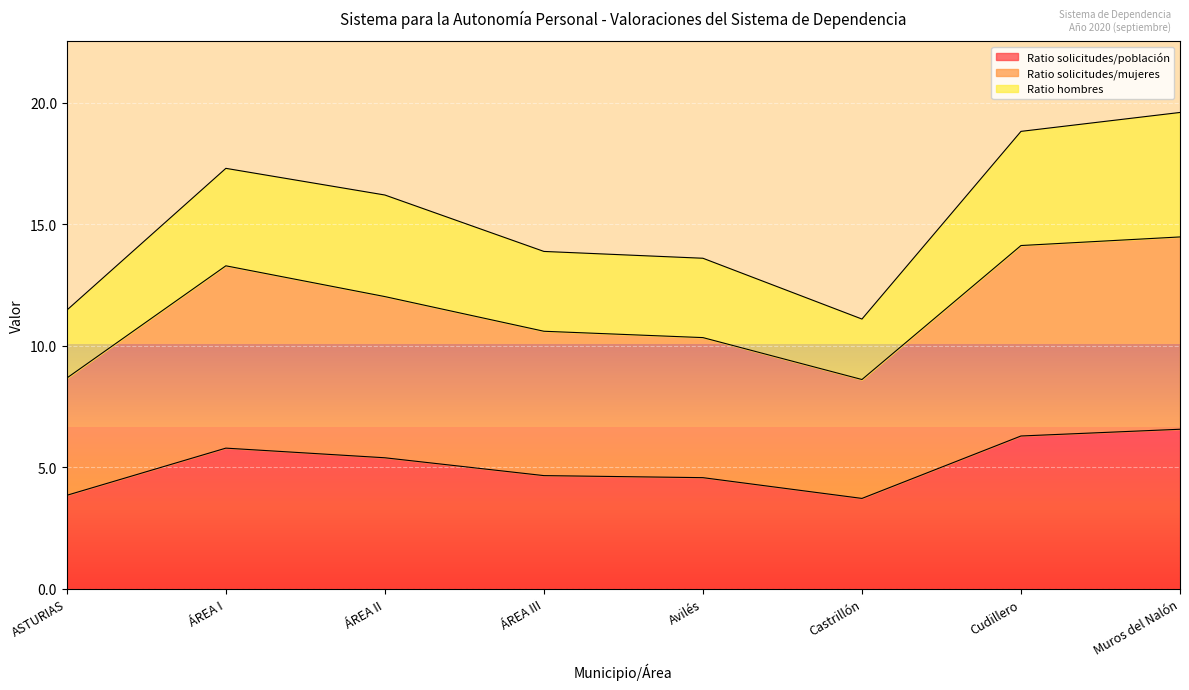

What is the difference between the Ratio solicitudes/población values at Castrillón and Muros del Nalón?

2.8